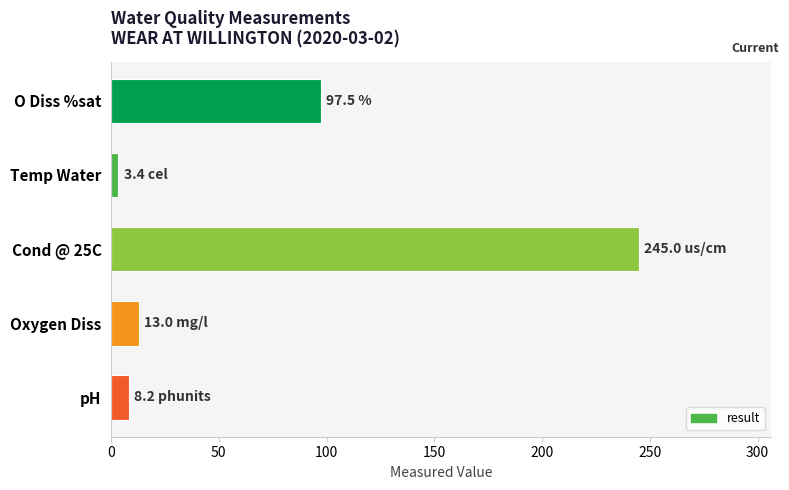

What is the label of the 3rd bar from the top?

Cond @ 25C